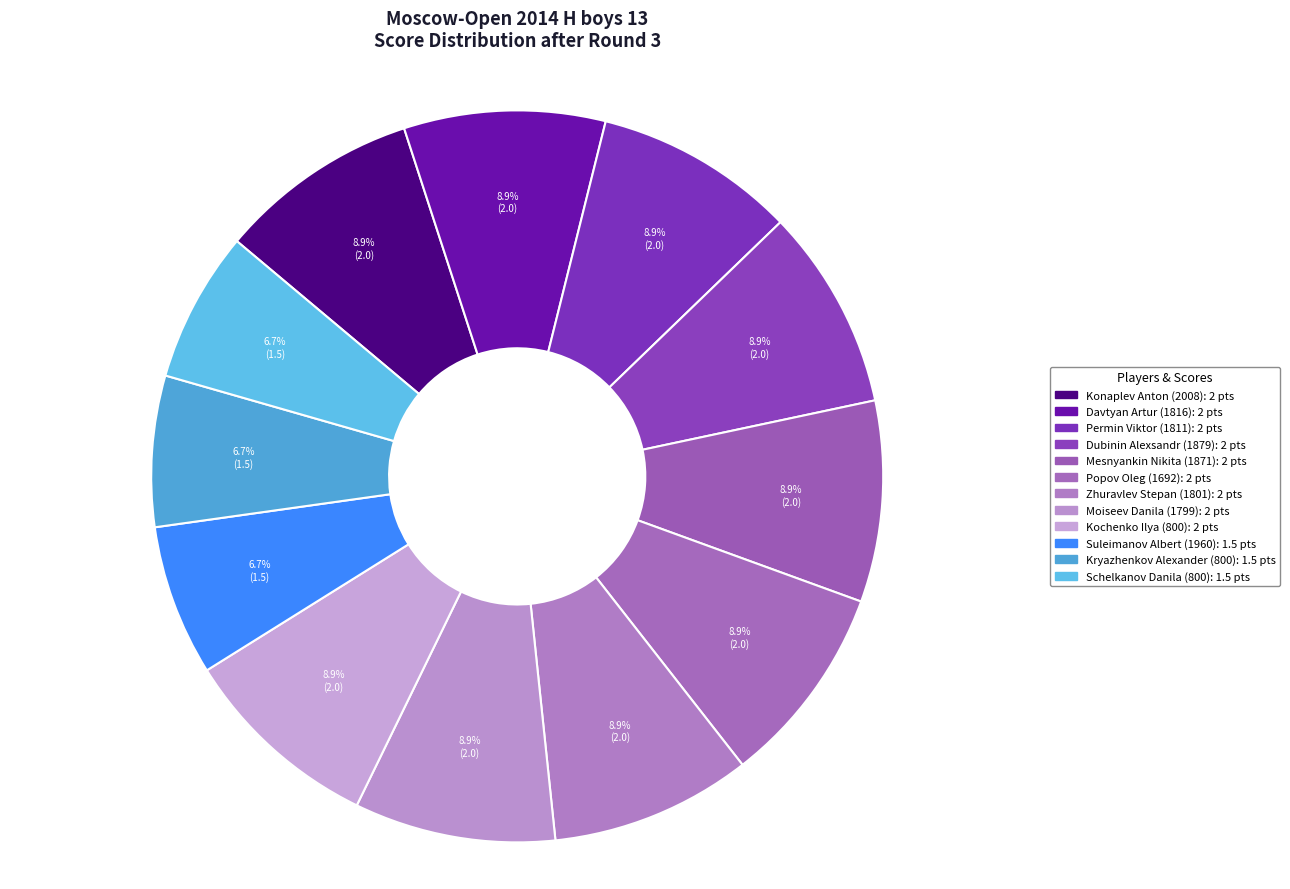

Do Popov Oleg (1692) and Permin Viktor (1811) together represent more than half of the pie?

No